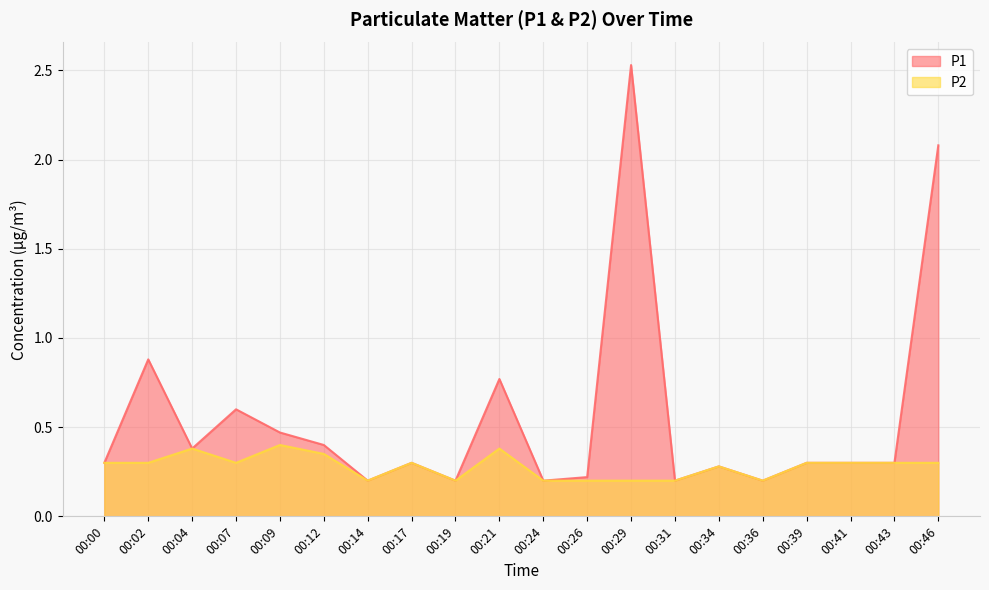

Between 00:34 and 00:43, which series saw the biggest shift?

P1